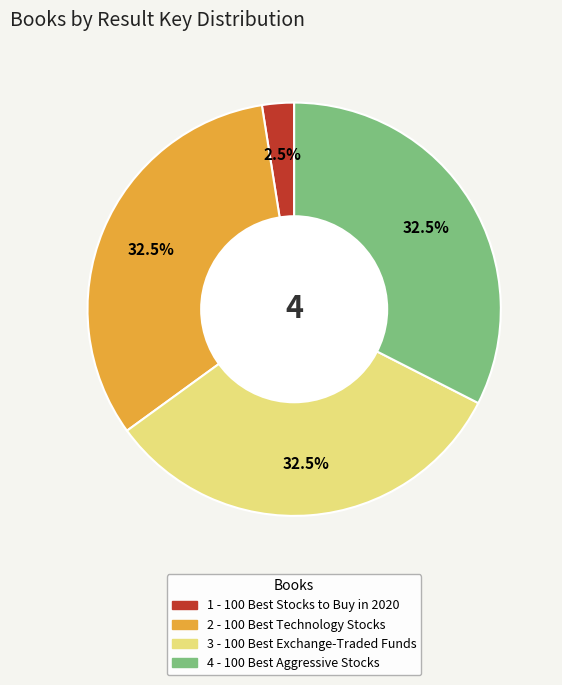

Is it true that 3 - 100 Best Exchange-Traded Funds is 41% of the pie?

False